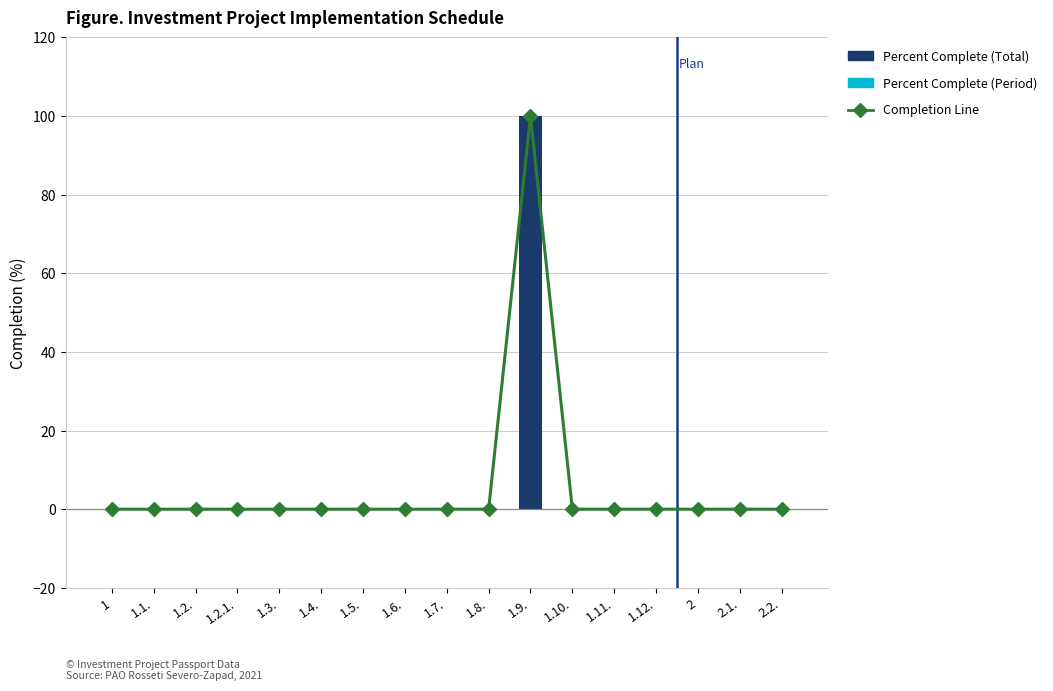

What position from the right is 2.2.?

1